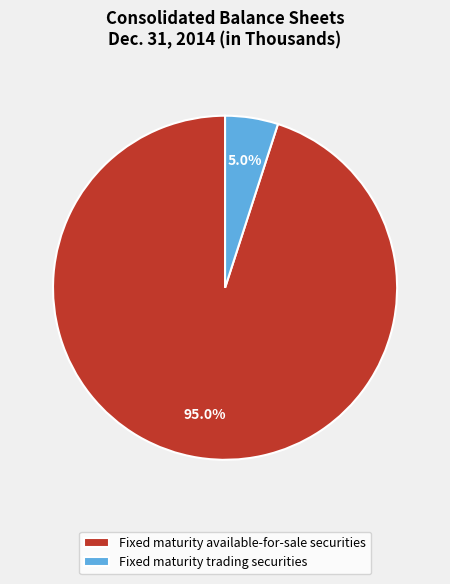

How many slices are in this pie chart?

2